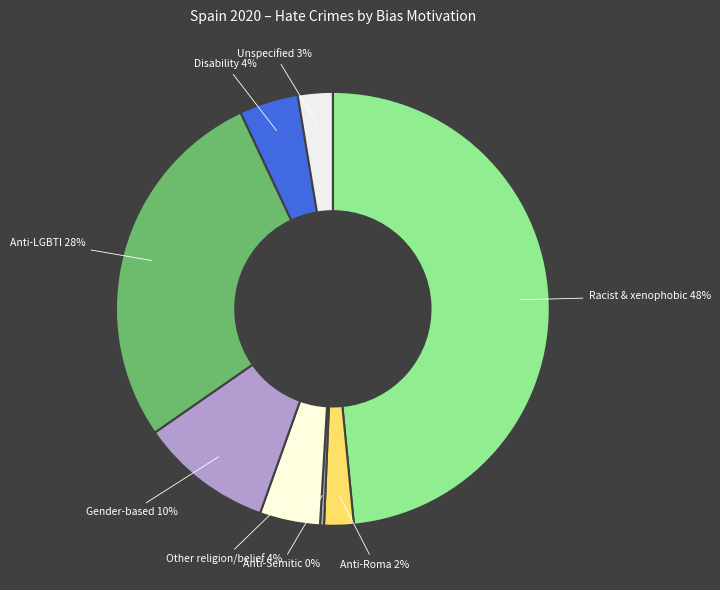

Does any single category account for the majority?

No